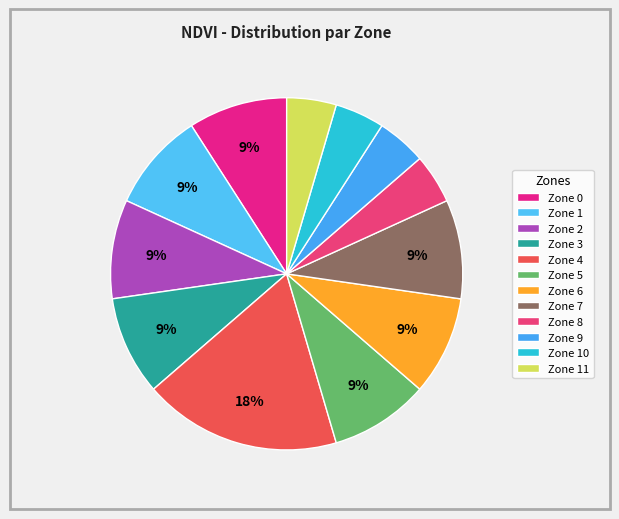

What is the smallest slice in the pie chart?

Zone 8